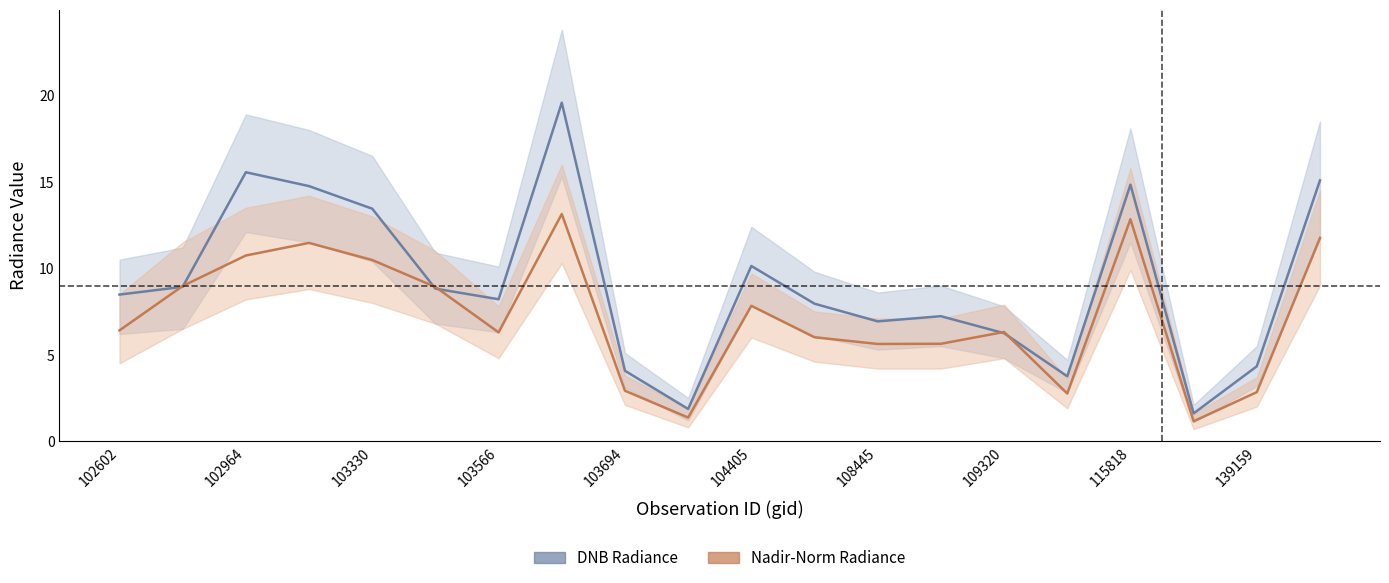

The Nadir-Norm Radiance (center) series shows 4.3 at 139159. True or false?

False